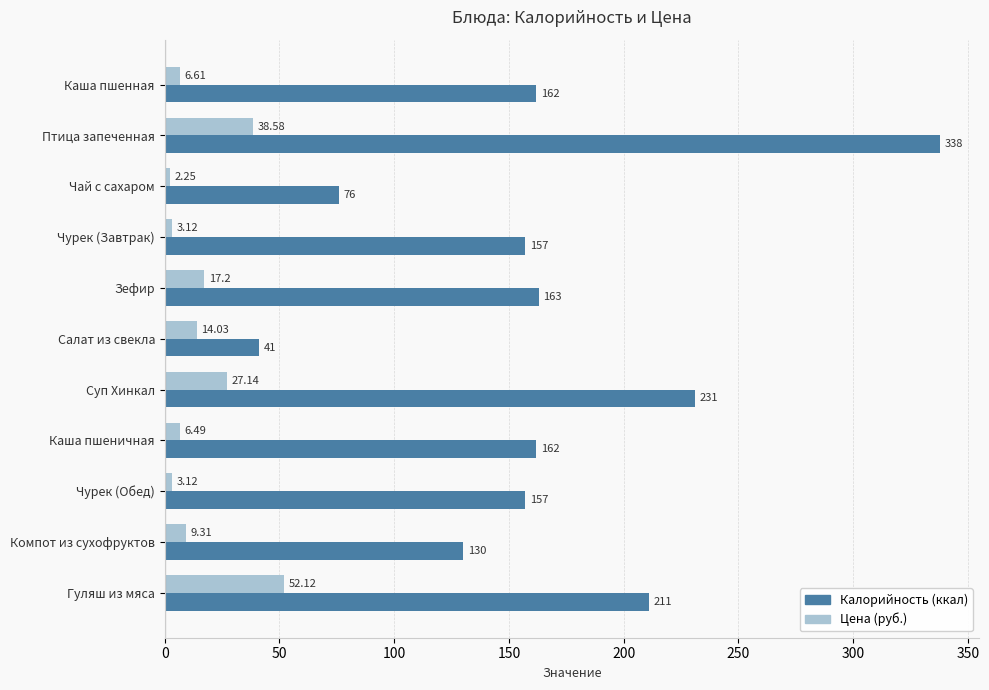

What is the average value of the Калорийность (ккал) series?

166.2